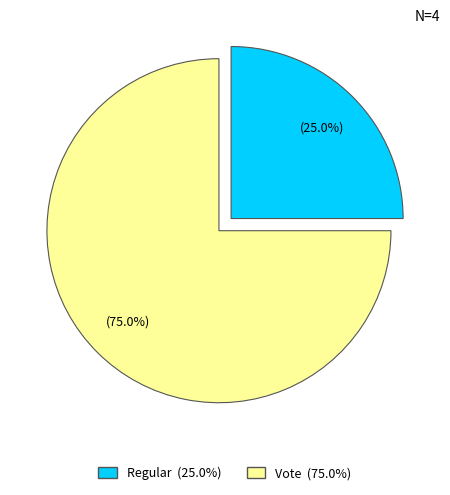

Does Regular represent more than half of the total?

No